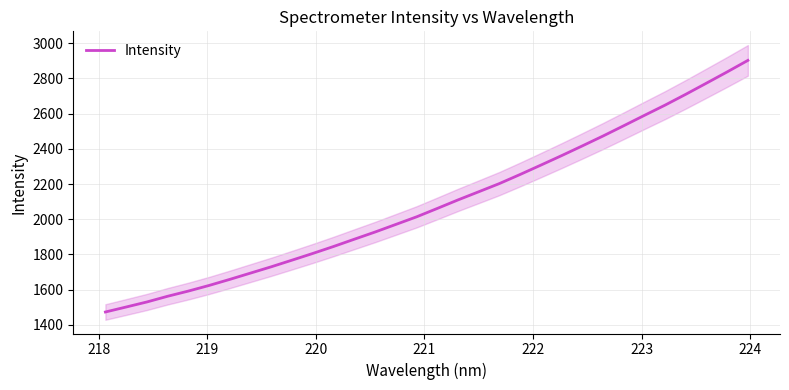

How many values exceed 2060?

16